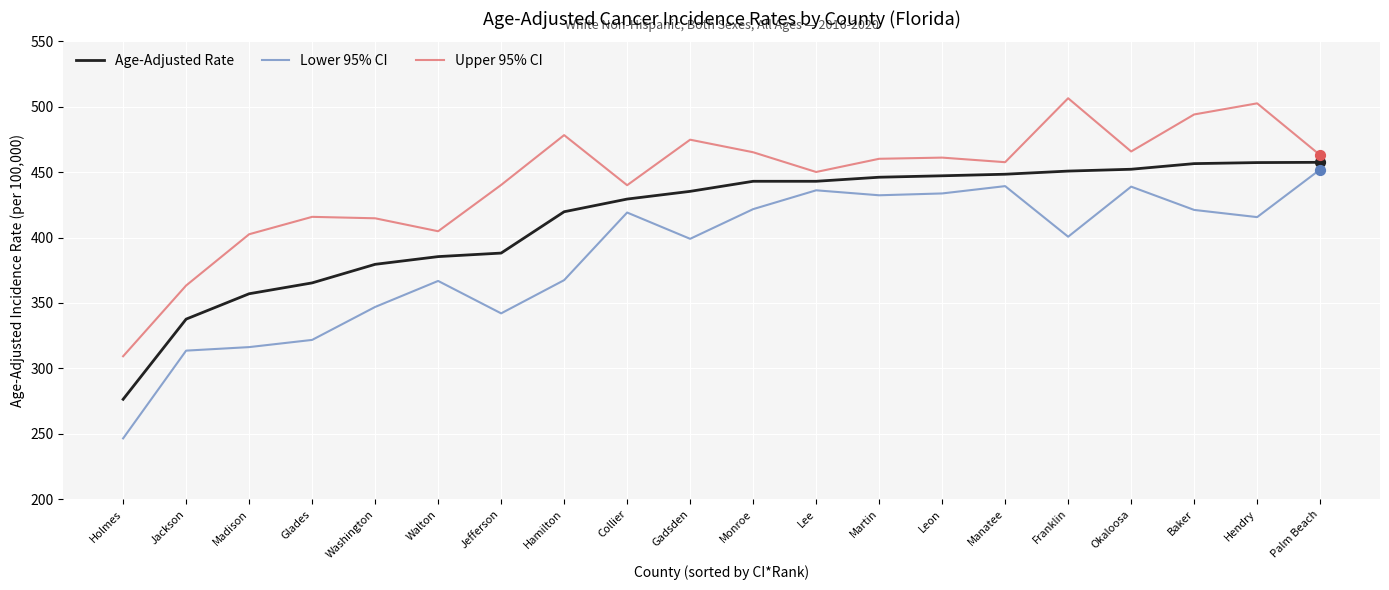

What is the spread (max minus min) of values at Madison?

86.3